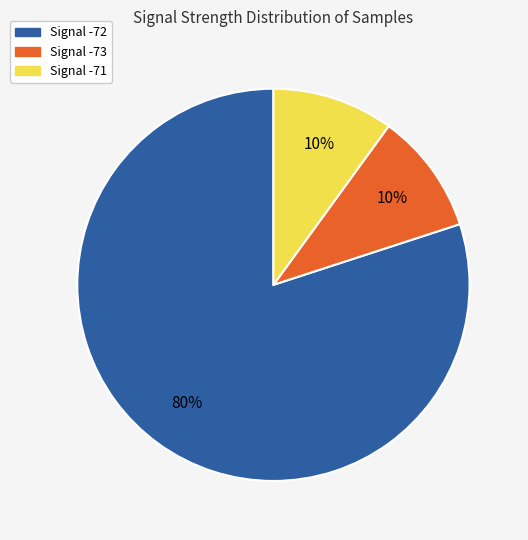

Is the sum of Signal -71 and Signal -72 greater than half?

Yes